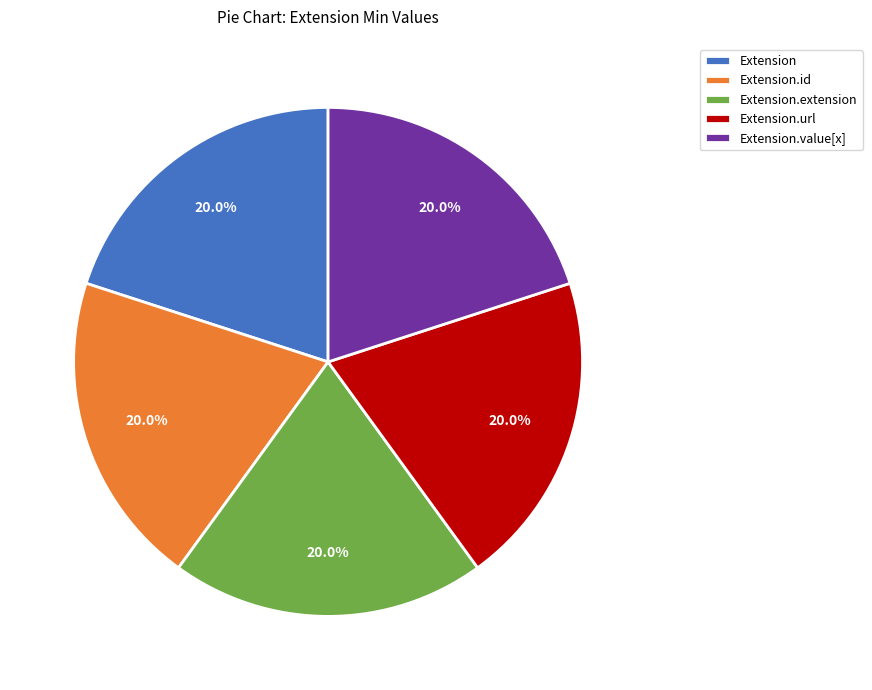

Combined, do Extension.value[x] and Extension.url account for over 50%?

No